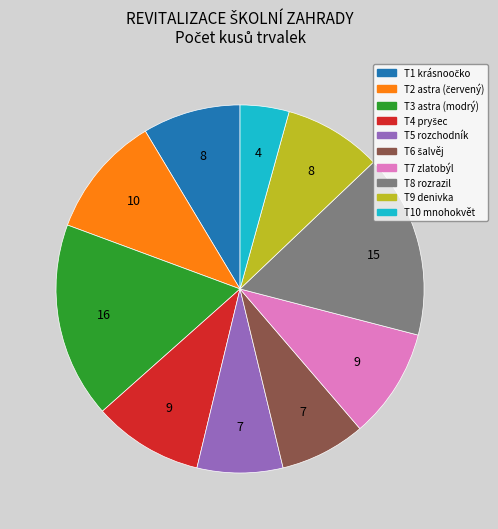

What is the smallest slice in the pie chart?

T10 mnohokvět